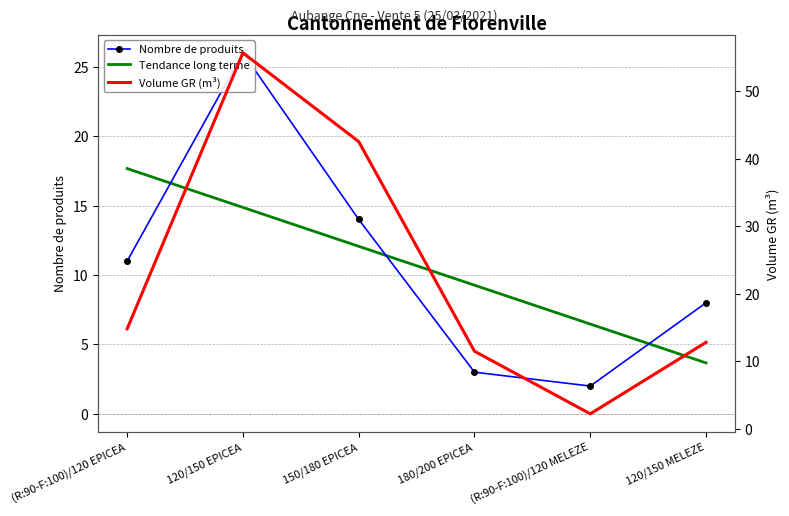

True or false: Nombre de produits and Volume GR (m³) cross at least once.

False